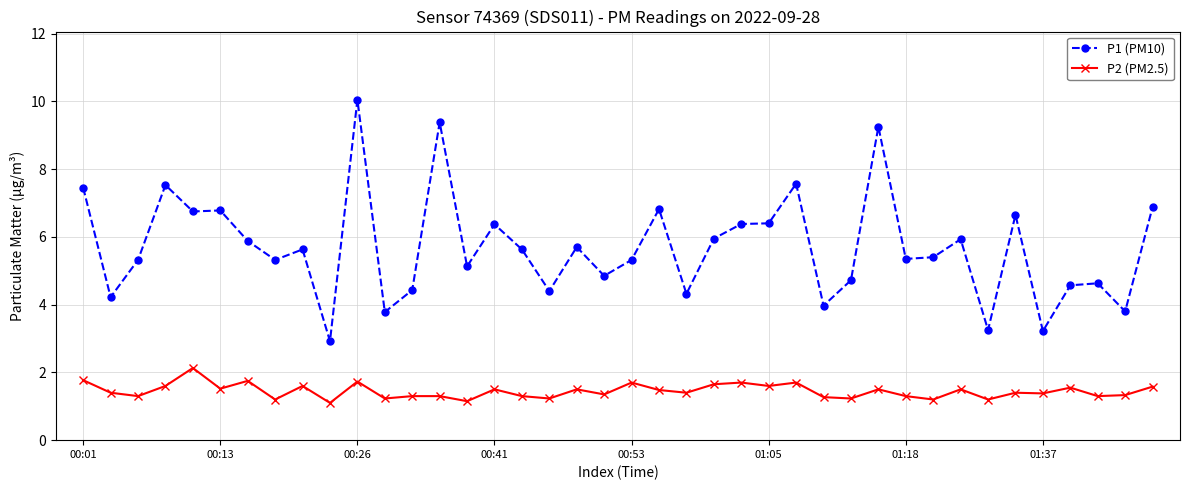

Which series has the largest range (max minus min)?

P1 (PM10)